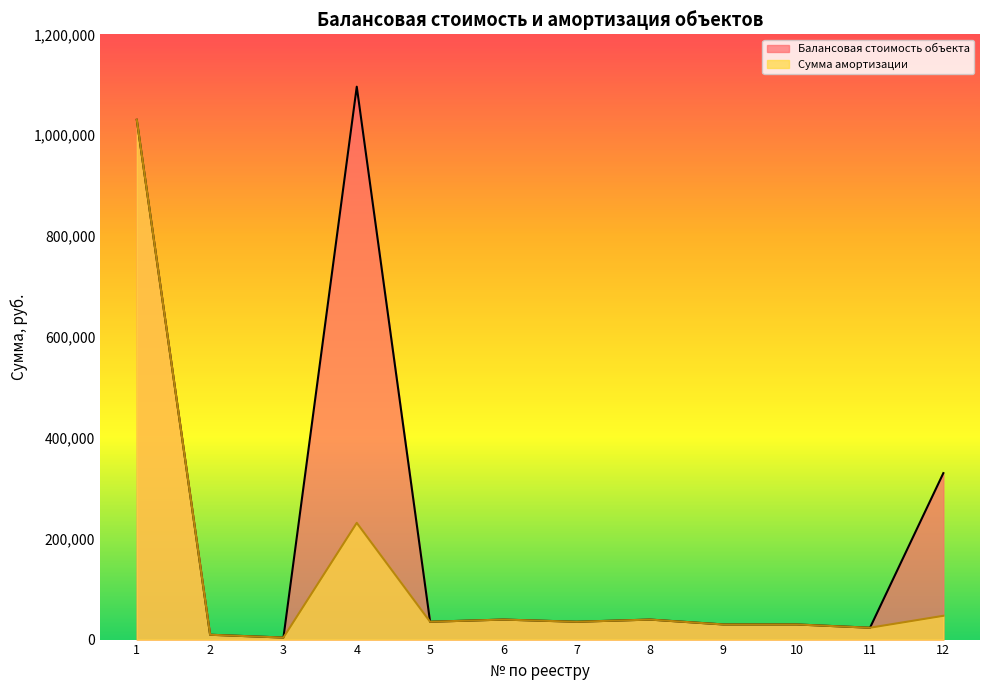

Does the chart have visible grid lines?

No